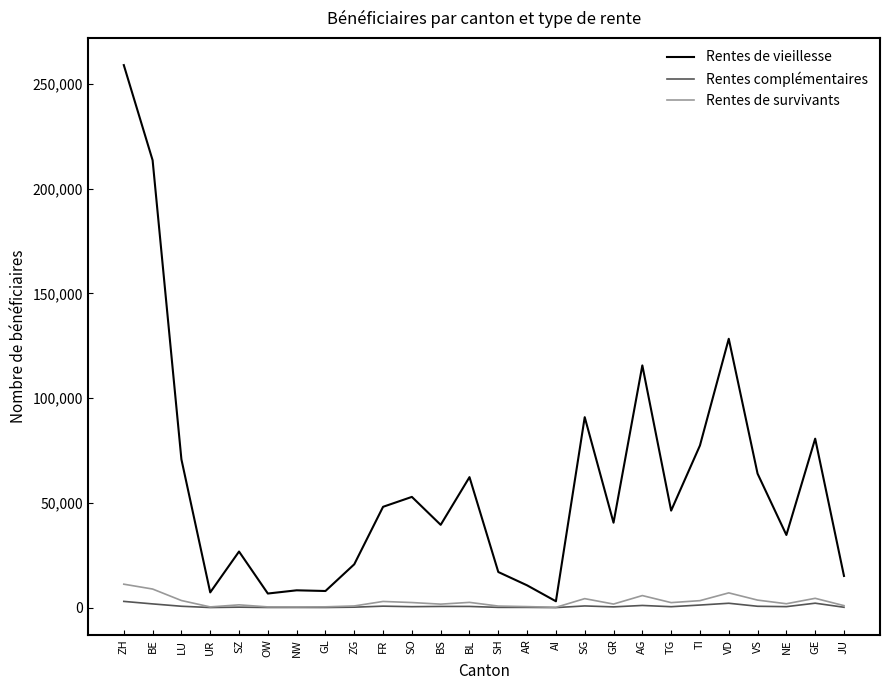

What is the sum of the Rentes de survivants values at BE and VS?

12484